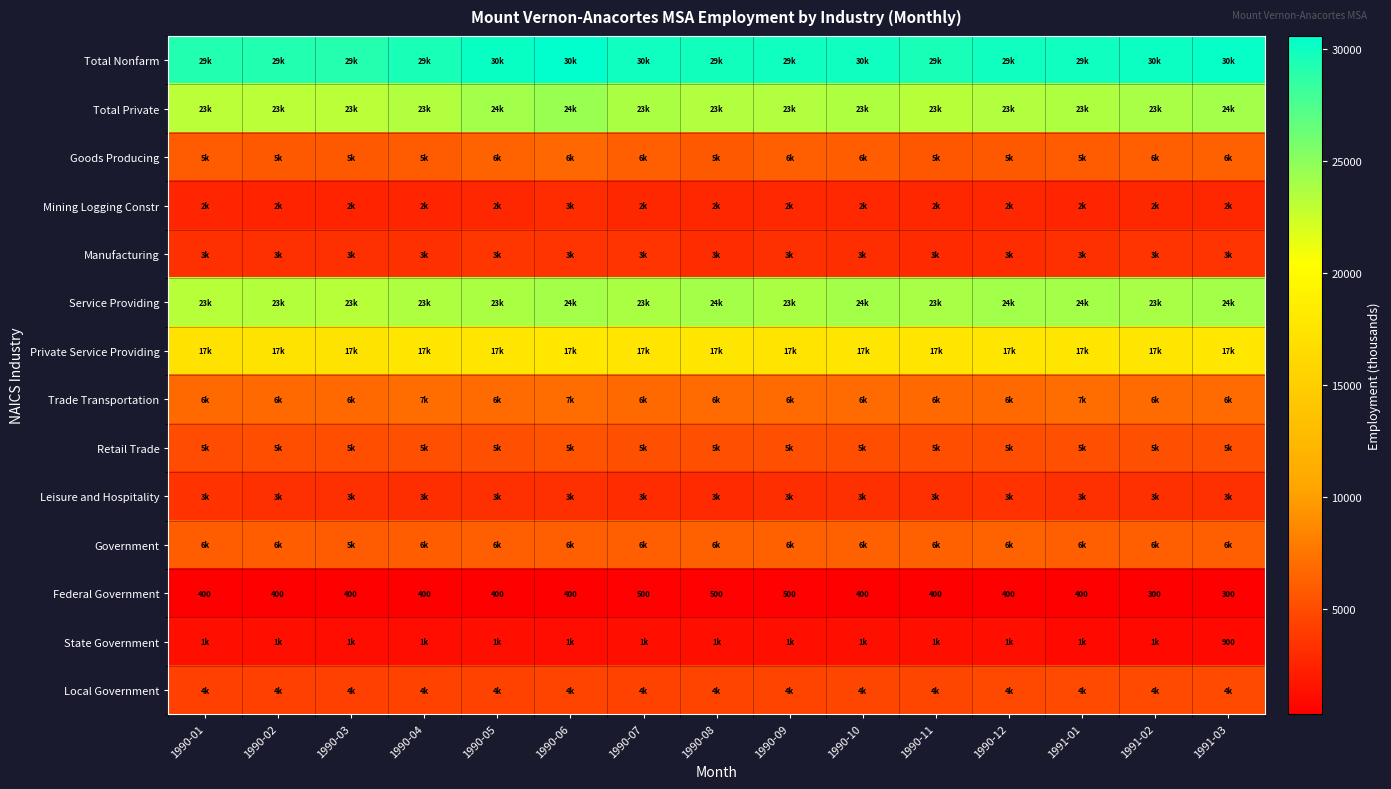

The value of Federal Government at 1990-10 is 400. True or false?

True